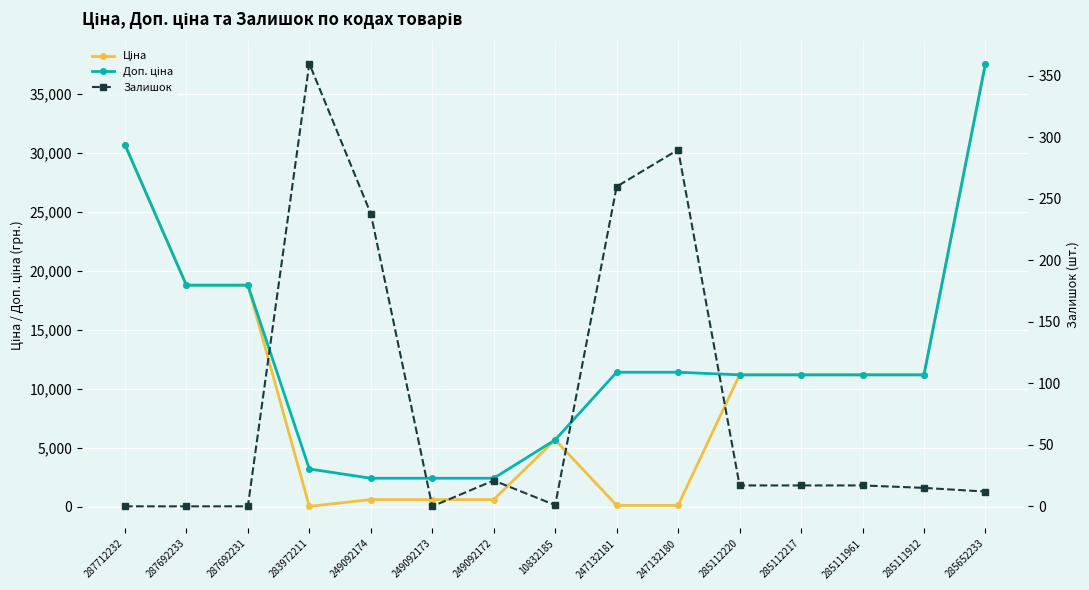

At how many categories does at least one series exceed 19621?

2